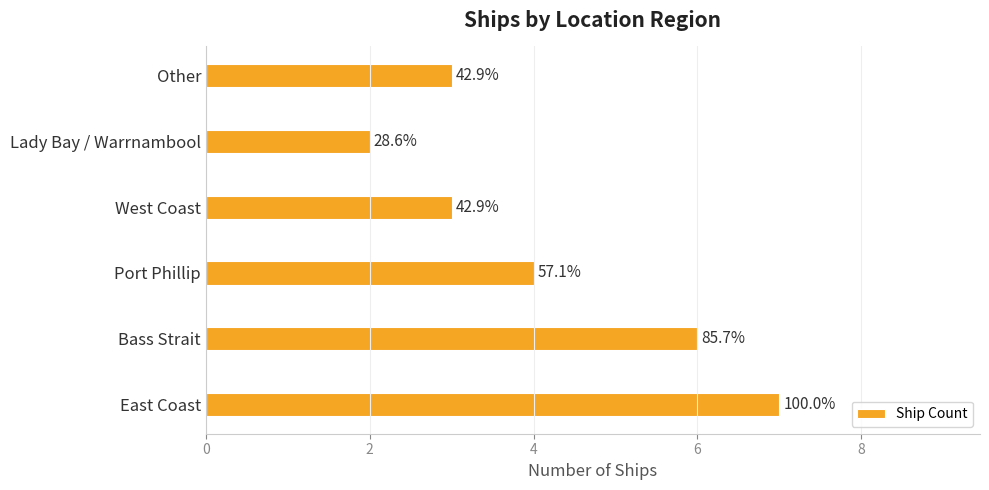

Does the chart contain any negative values?

No